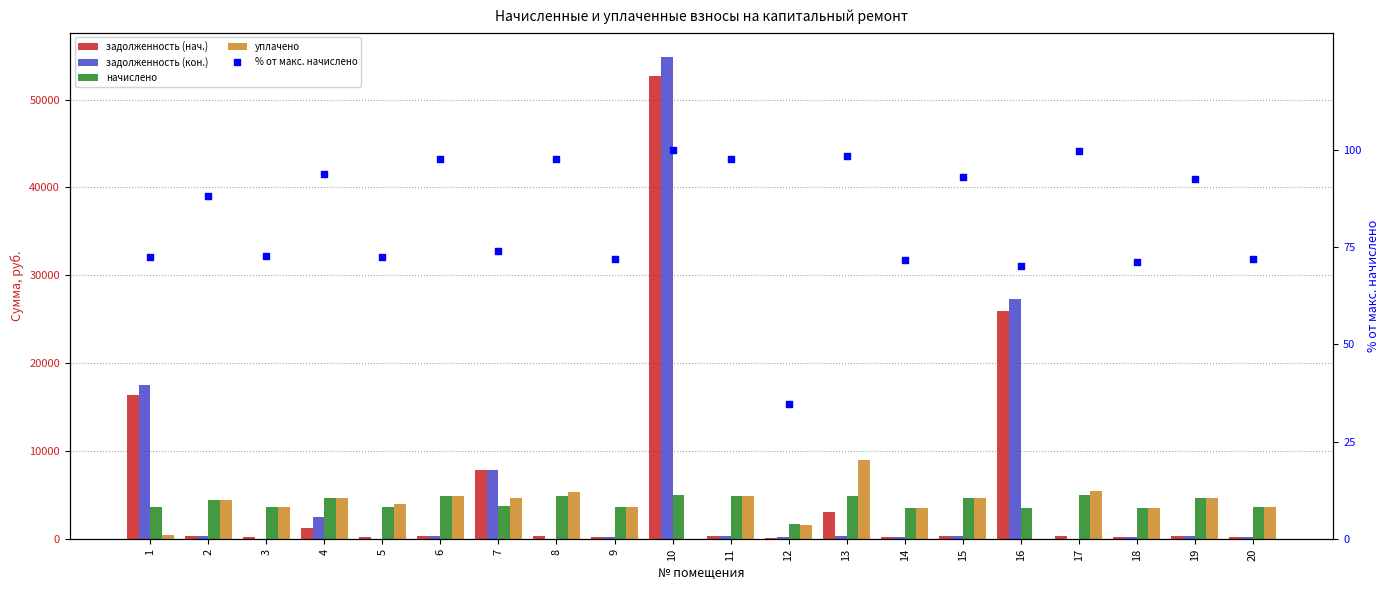

At which category is the sum across all series the highest?

10